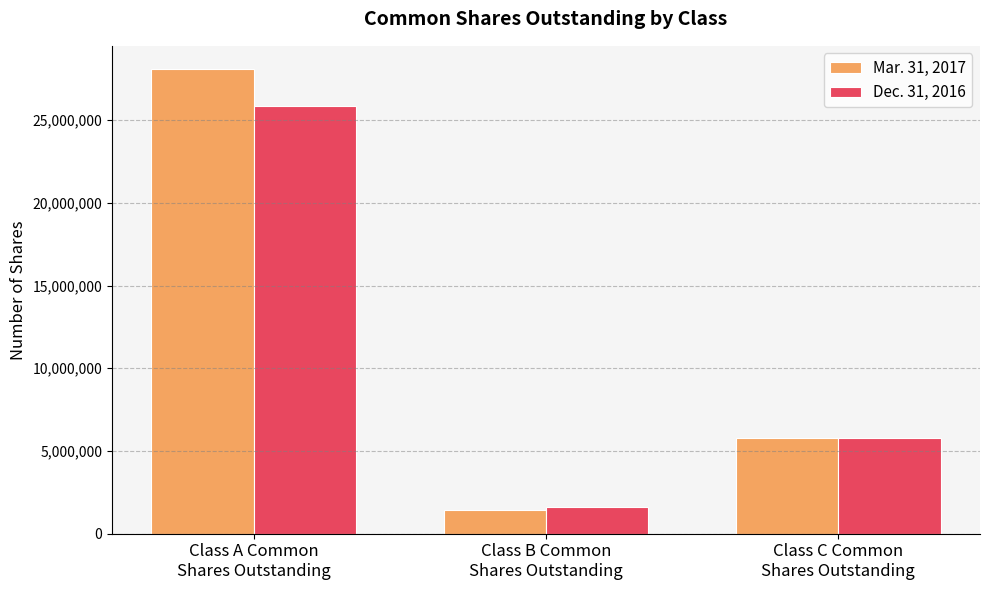

Reading left to right, transcribe all the data shown in this chart.

Mar. 31, 2017: 28090710	1439967	5778885
Dec. 31, 2016: 25843251	1589020	5754685